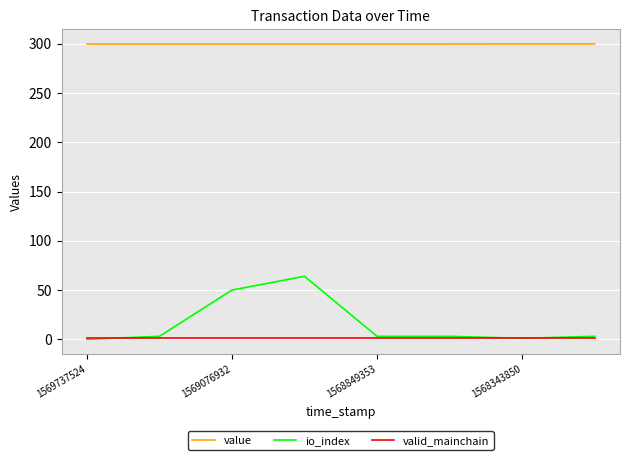

Which series has the largest total across all categories?

value